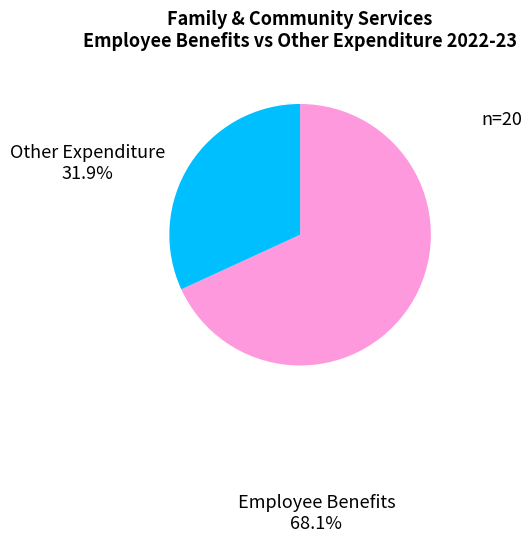

The Other Expenditure slice represents 21% of the pie. True or false?

False